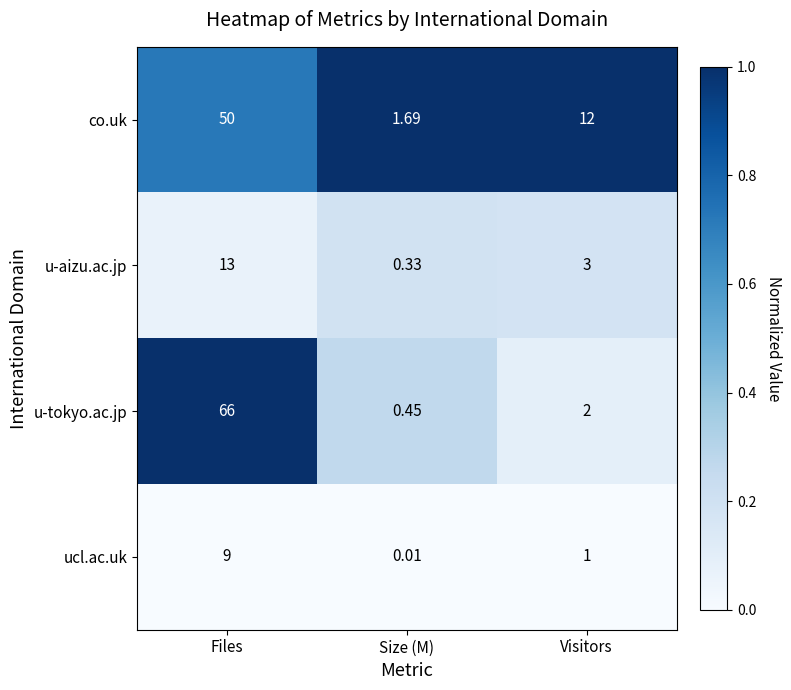

List the series in order of their peak value, highest first.

u-tokyo.ac.jp, co.uk, u-aizu.ac.jp, ucl.ac.uk